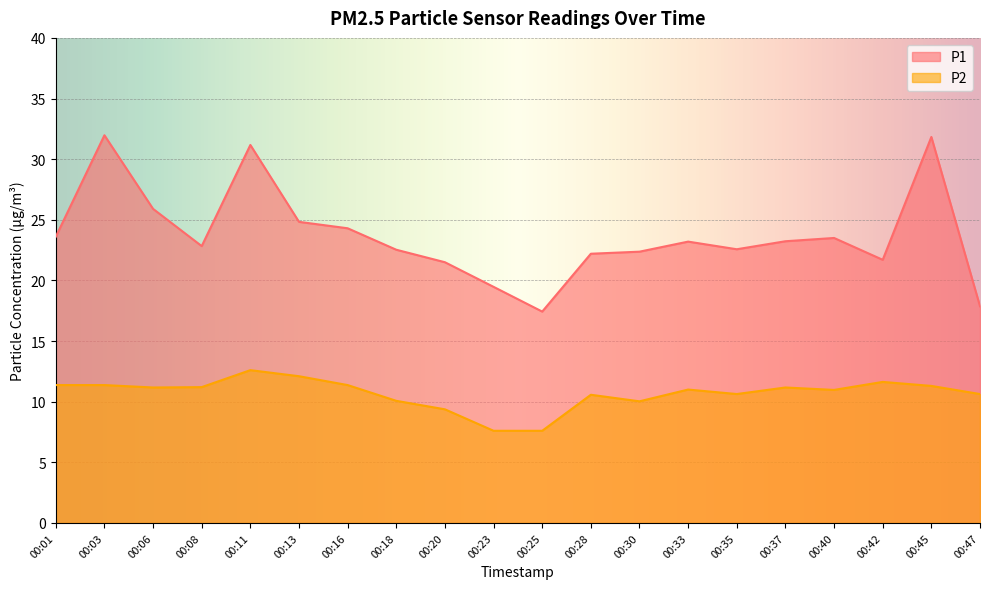

Which category has the highest value in the P1 series?

00:03